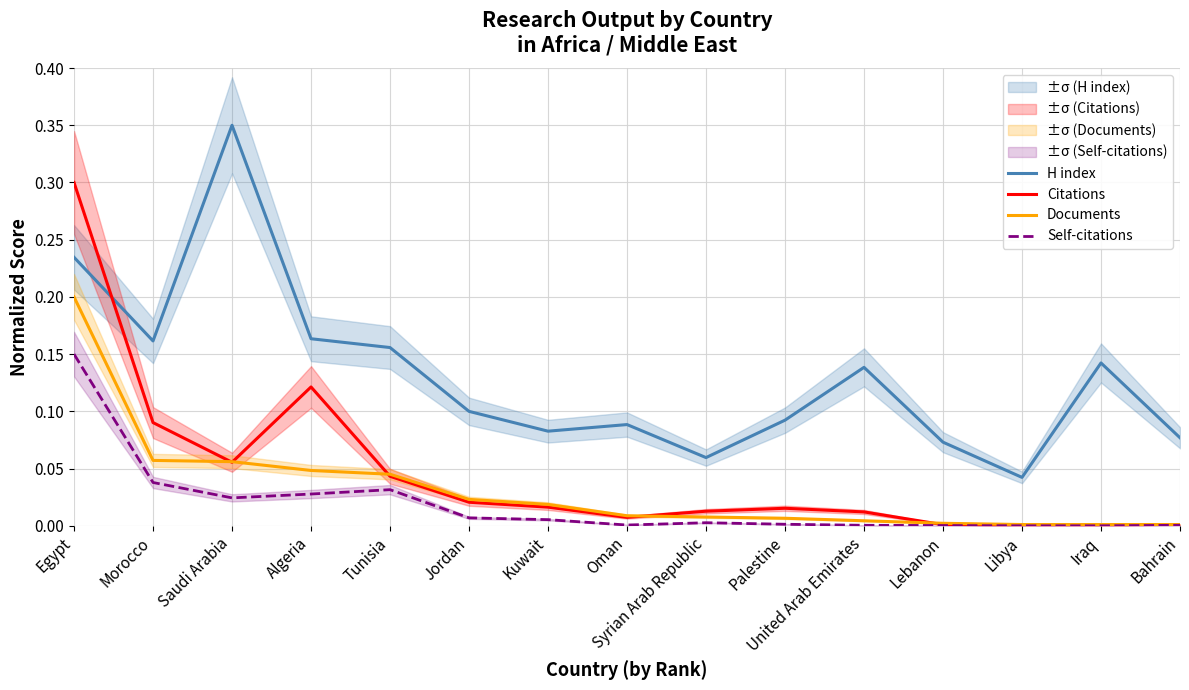

Where is H index nearest to the value 0?

Libya